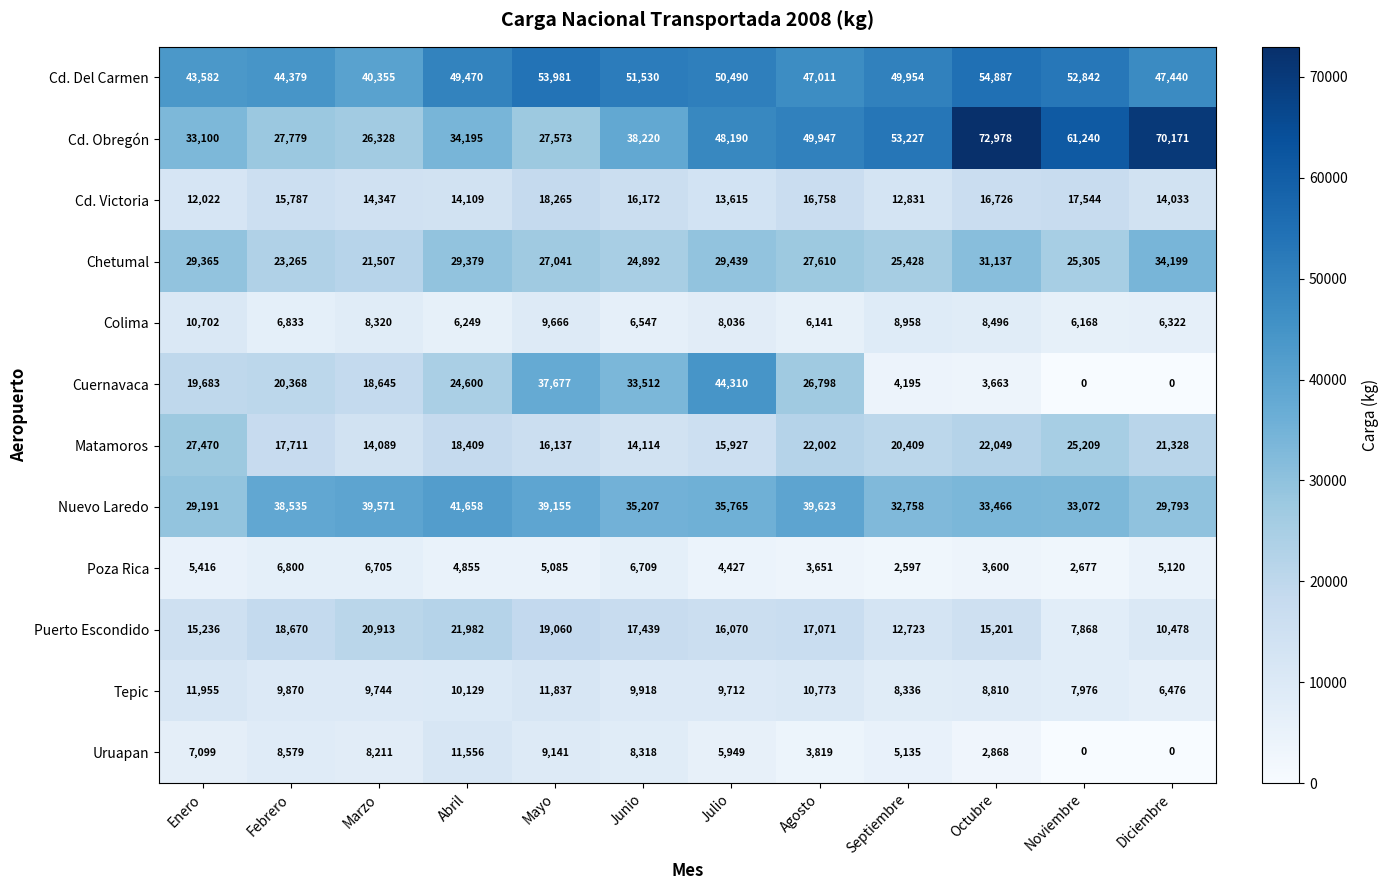

At which category does the chart reach its peak across all series?

Octubre